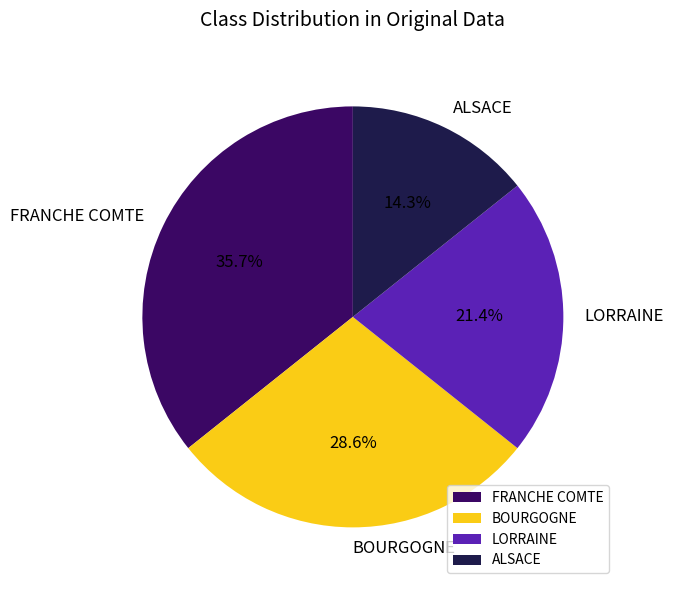

What is the ratio of the value at LORRAINE to the value at ALSACE?

1.5